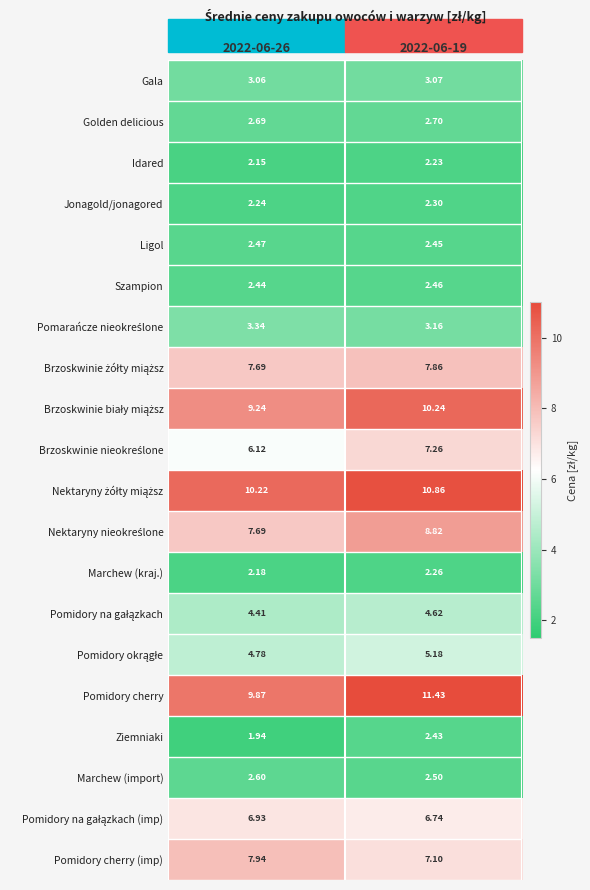

Which series has the widest spread of values?

Pomidory cherry